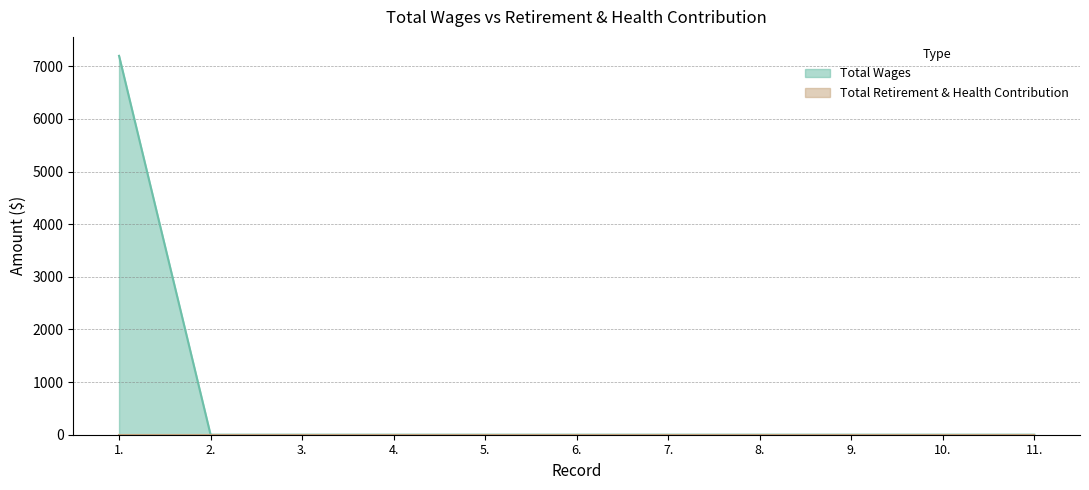

Is it true that the value at 3. is 0?

True